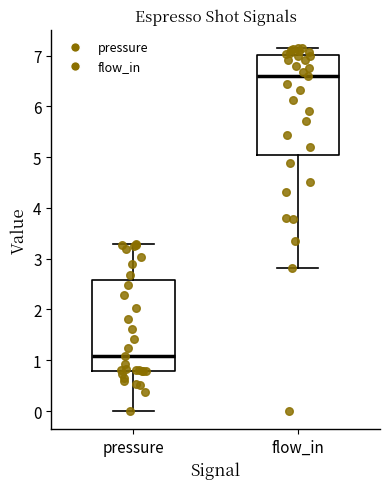

Reading left to right, read every box against the y-axis: the position of its median line, the range the box covers, and the ends of its whiskers. The values are not printed on the chart, so give them approximately, as read against the axis.

pressure: median 1.1, box 0.8 to 2.6, whiskers 0.0 to 3.3
flow_in: median 6.6, box 5.0 to 7.0, whiskers 2.8 to 7.2